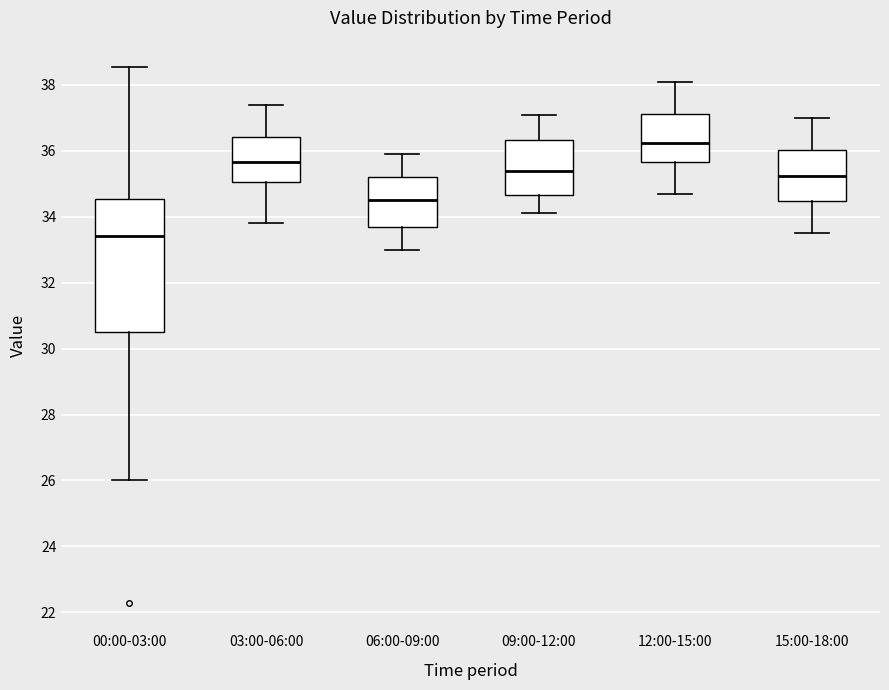

Reading left to right, read every box against the y-axis: the position of its median line, the range the box covers, and the ends of its whiskers. The values are not printed on the chart, so give them approximately, as read against the axis.

00:00-03:00: median 33.4, box 30.4 to 34.6, whiskers 26.0 to 38.6
03:00-06:00: median 35.6, box 35.0 to 36.4, whiskers 33.8 to 37.4
06:00-09:00: median 34.6, box 33.8 to 35.2, whiskers 33.0 to 36.0
09:00-12:00: median 35.4, box 34.6 to 36.4, whiskers 34.2 to 37.2
12:00-15:00: median 36.2, box 35.6 to 37.2, whiskers 34.8 to 38.2
15:00-18:00: median 35.2, box 34.4 to 36.0, whiskers 33.6 to 37.0